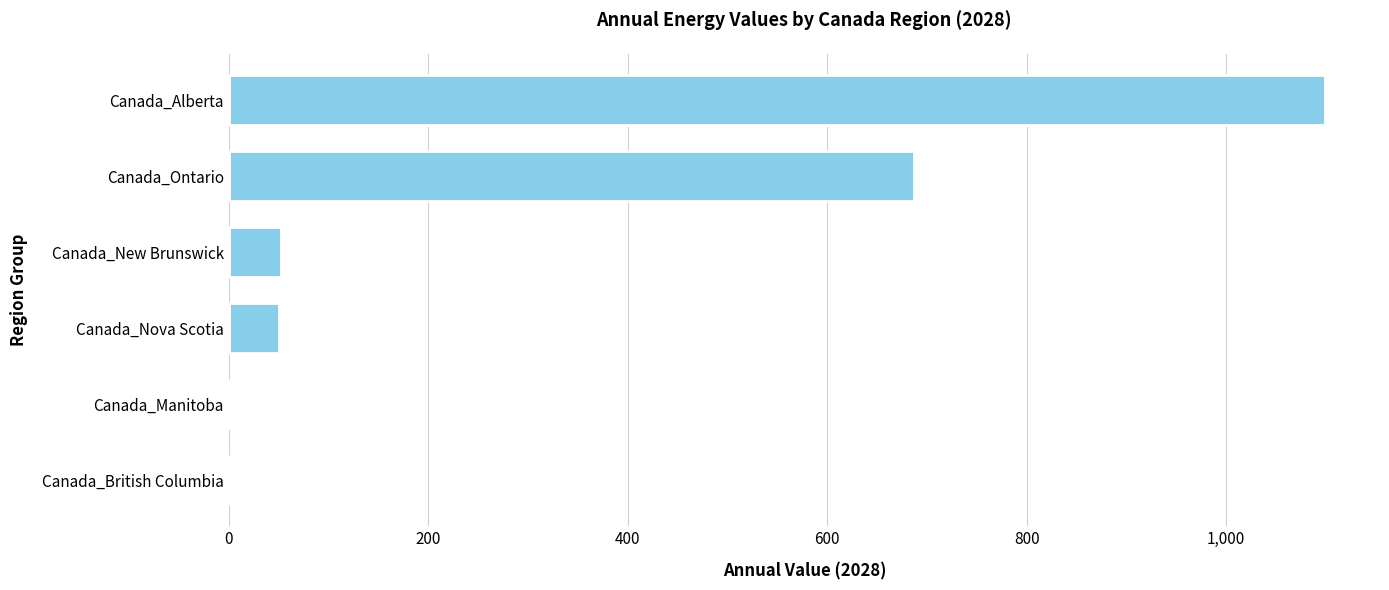

What is the sum of the values at Canada_Manitoba and Canada_Ontario?

686.7